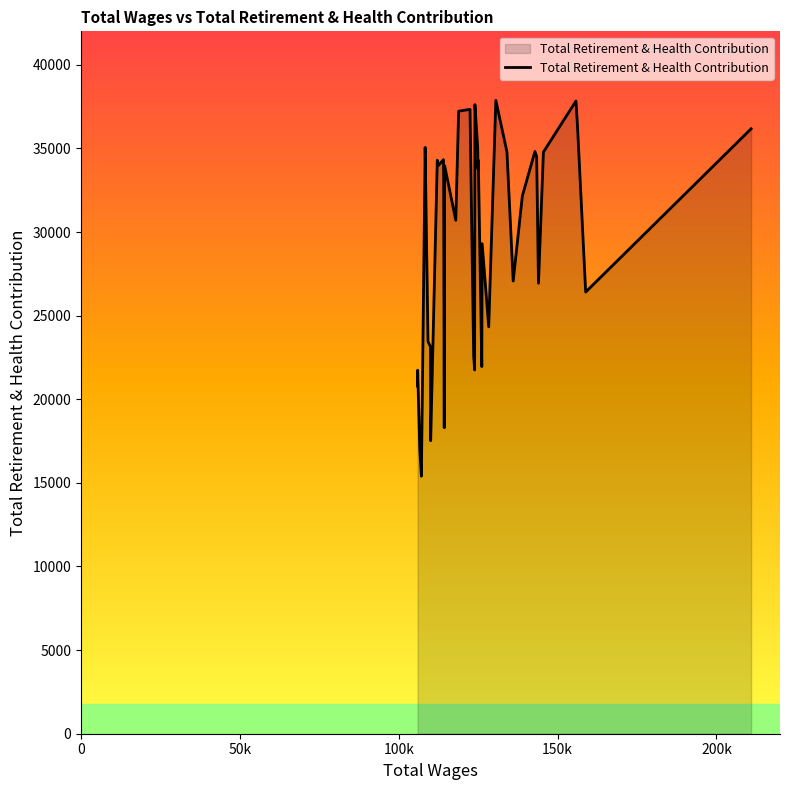

What is the smallest value displayed?

15401